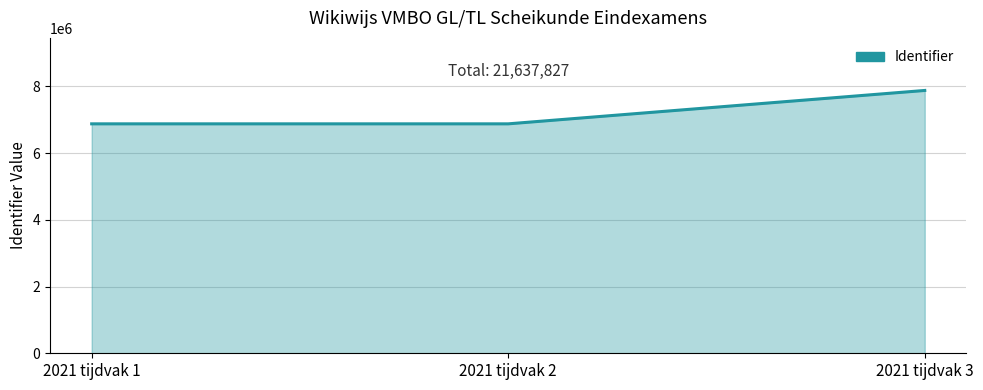

What is the smallest value displayed?

6878954